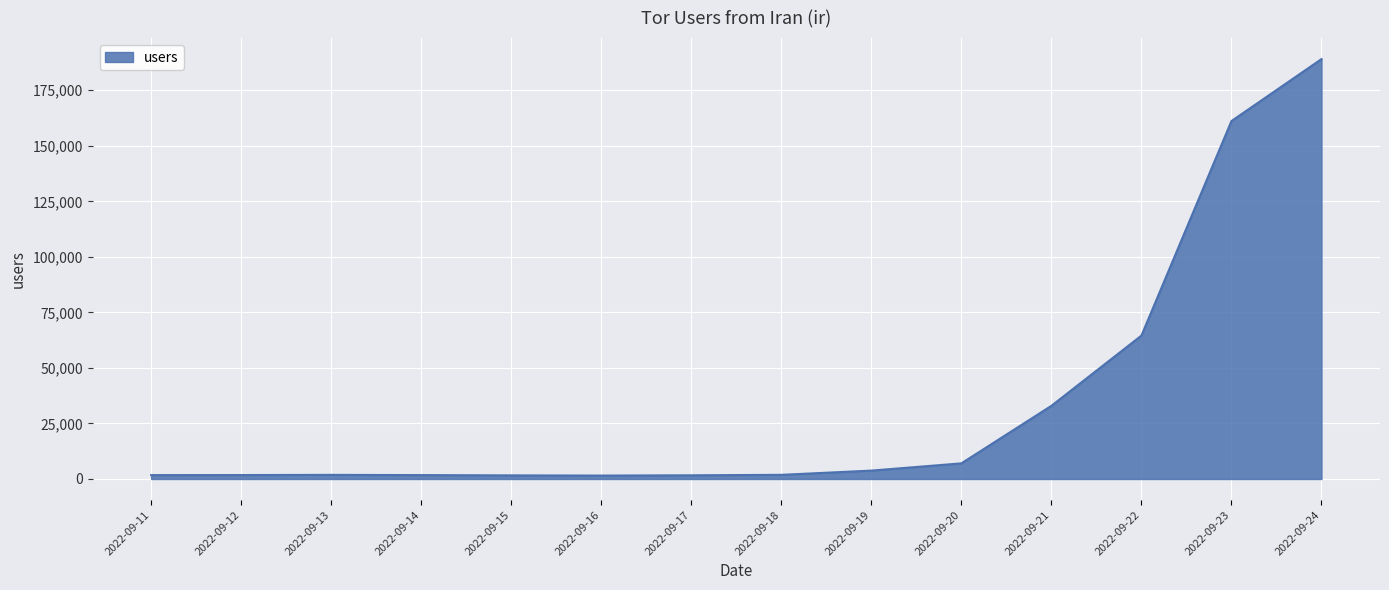

What is the change in value from 2022-09-22 to 2022-09-23?

+96572